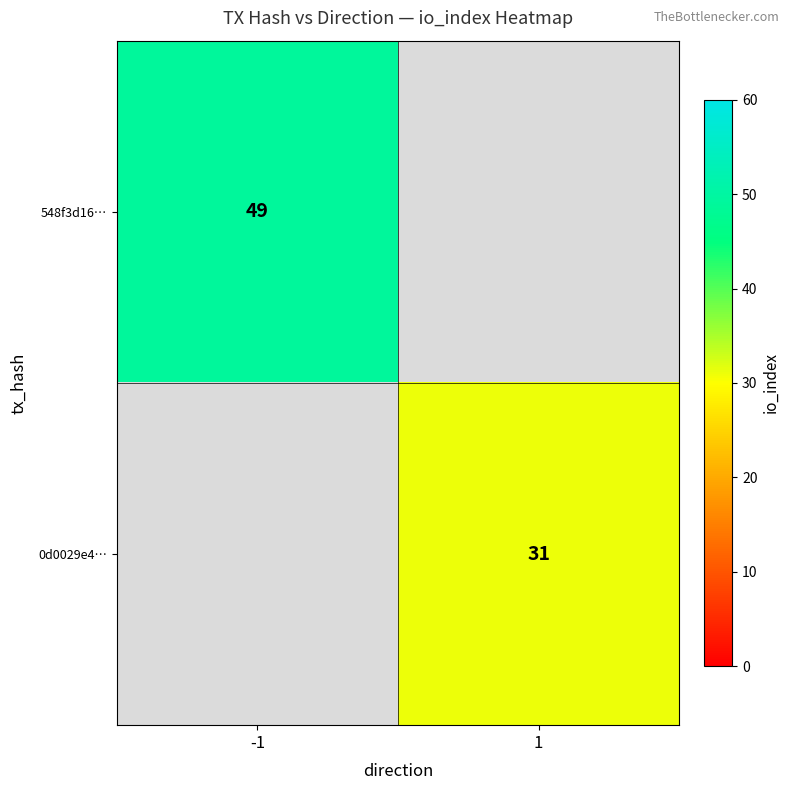

The 0d0029e4… series shows 47 at 1. True or false?

False